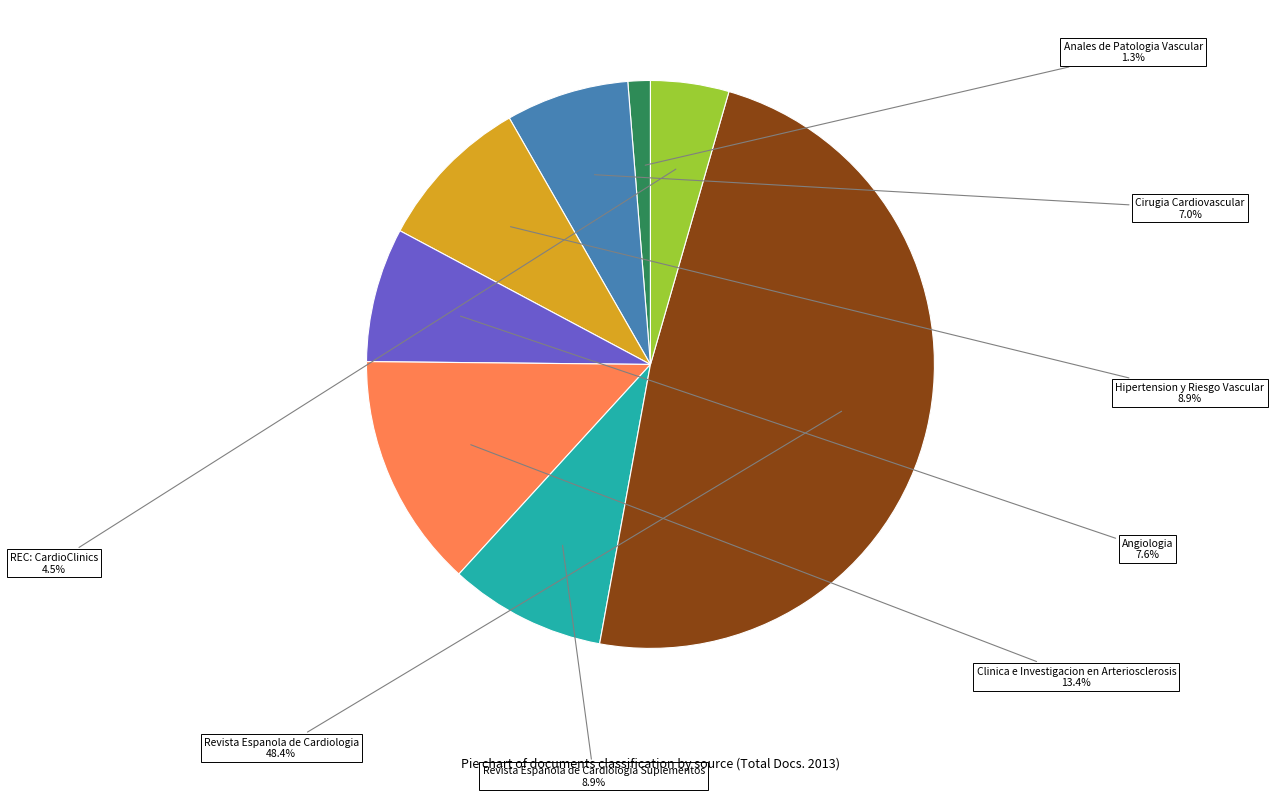

Is there a majority slice in this chart?

No